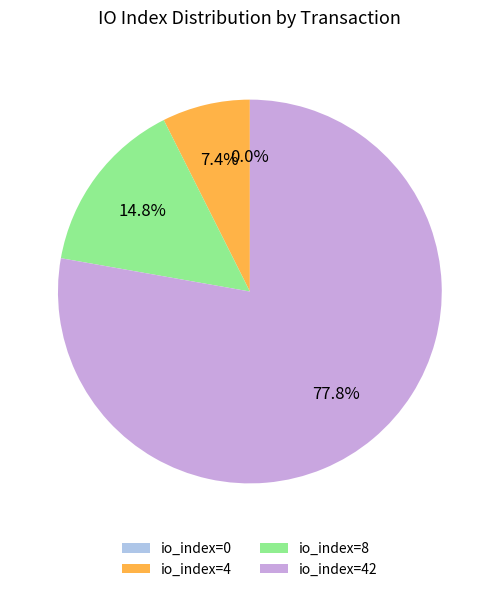

To the nearest percent, what is the average slice percentage?

25%